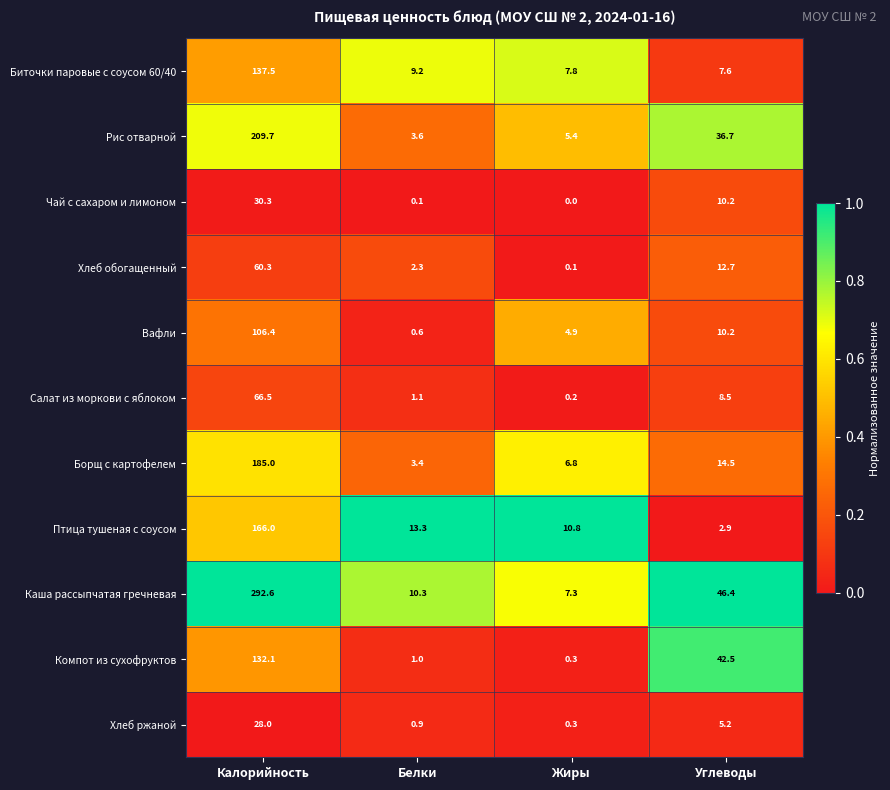

Between Калорийность and Углеводы, which series saw the biggest shift?

Каша рассыпчатая гречневая